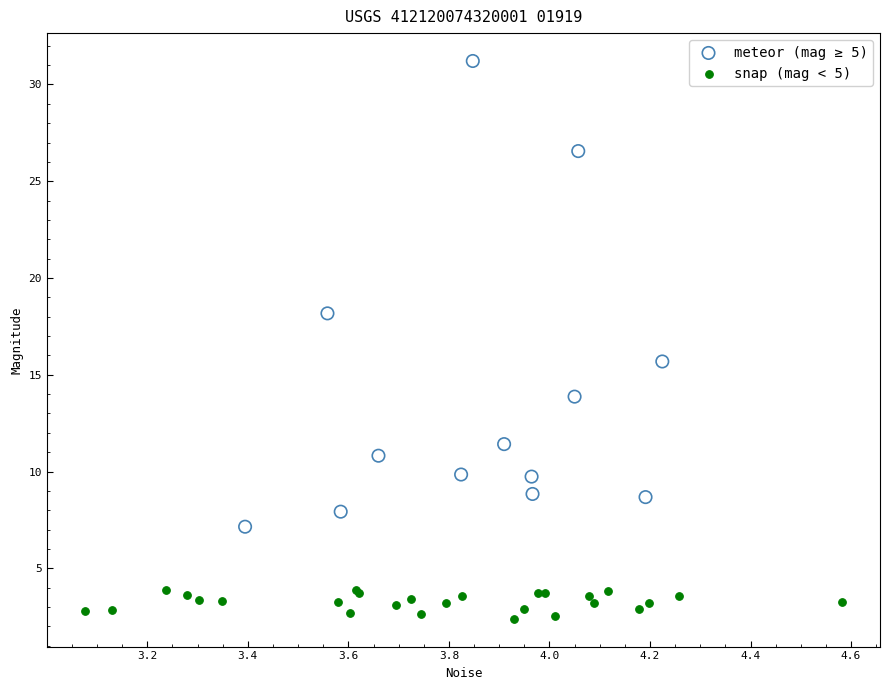

Which series has the widest spread of Y values?

meteor (mag ≥ 5)